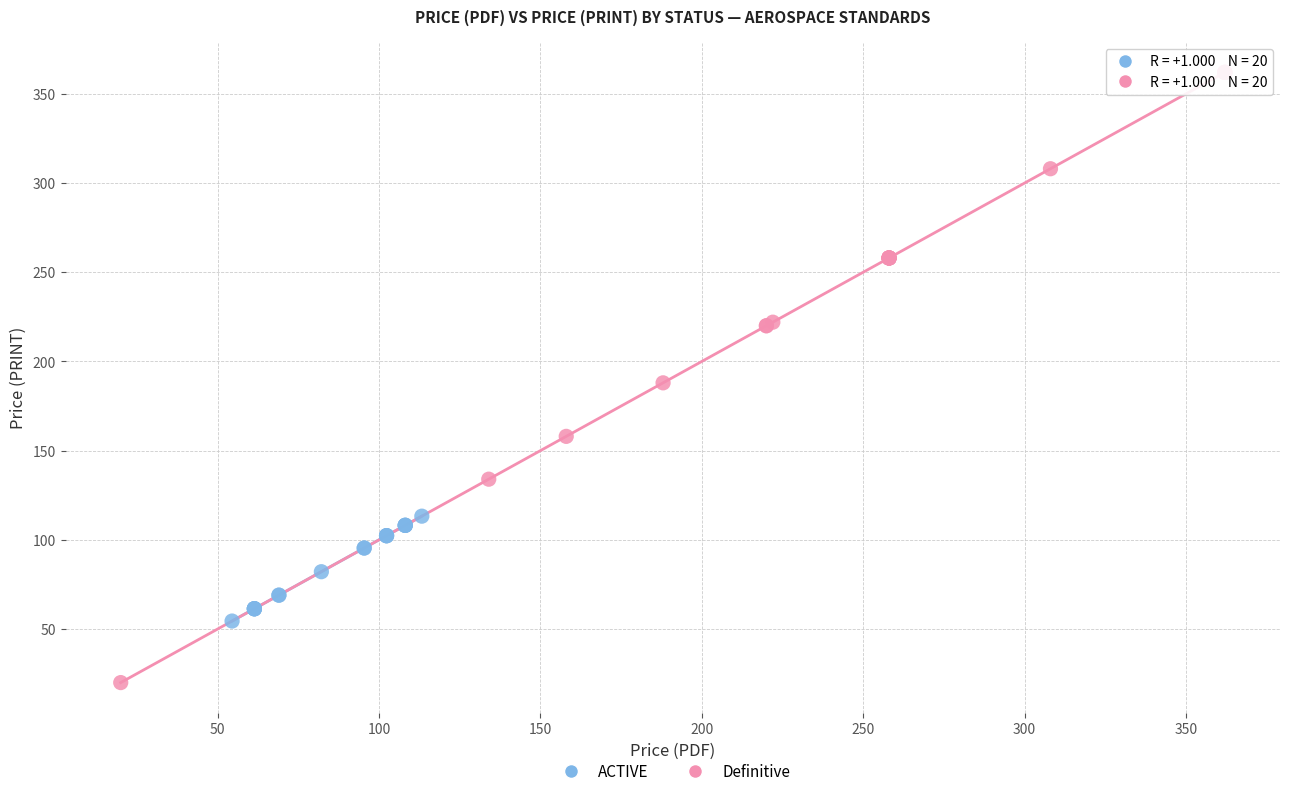

Which series has the widest spread of Y values?

Definitive